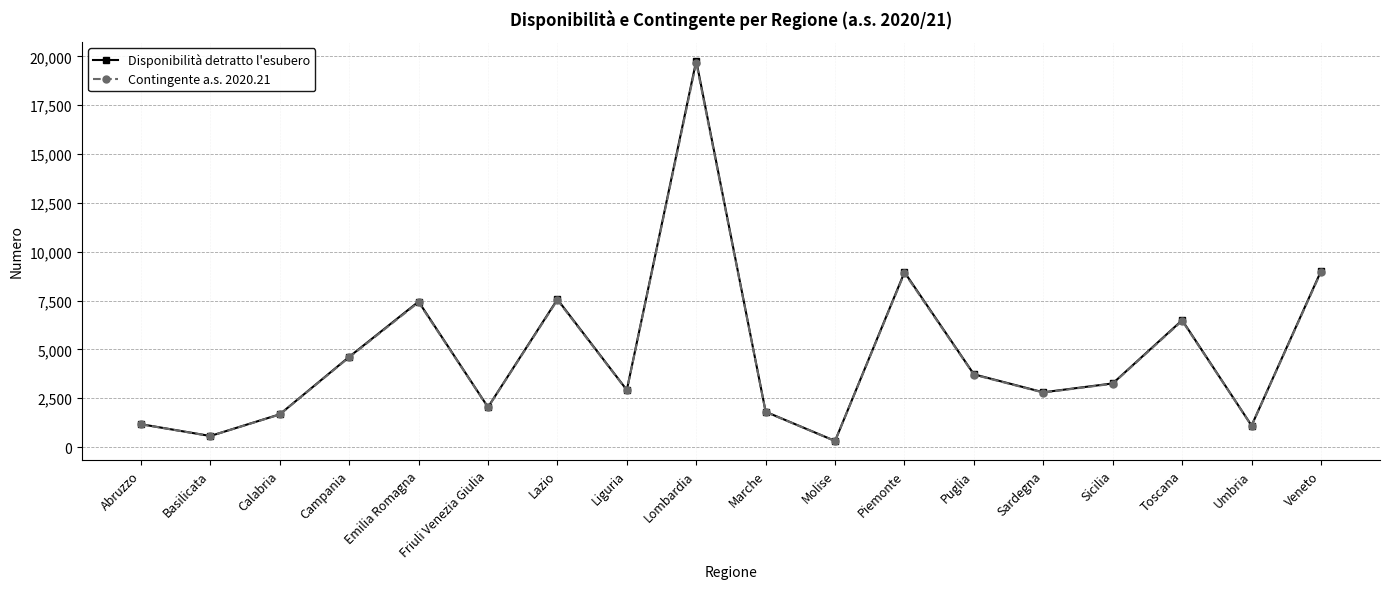

Is it true that Disponibilità detratto l'esubero equals 12578 at Emilia Romagna?

False